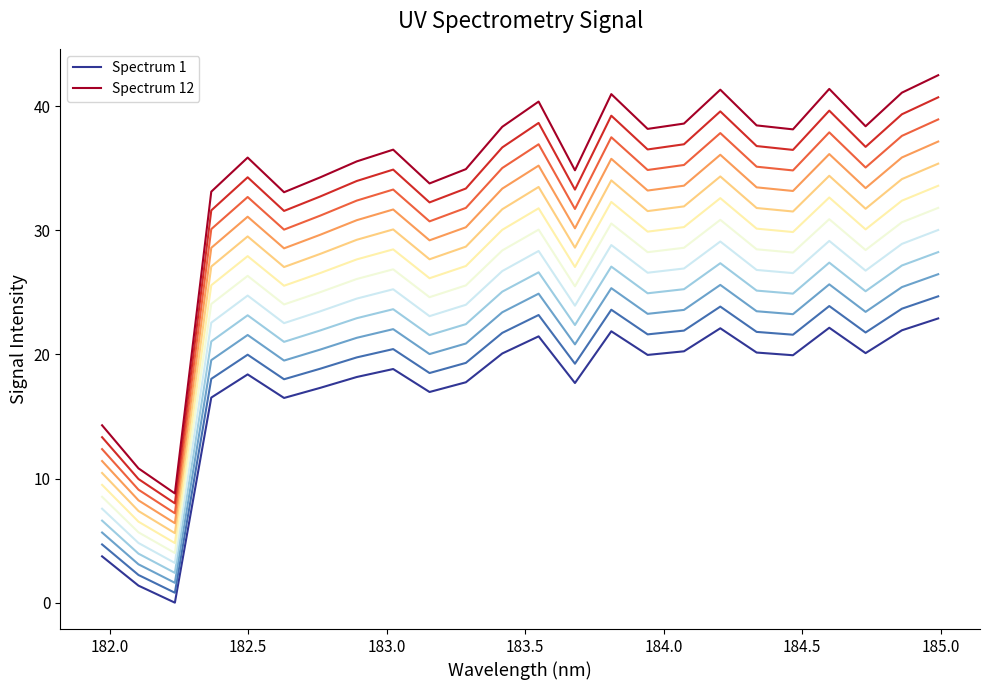

True or false: Spectrum 12 and Spectrum 1 intersect in this chart.

False